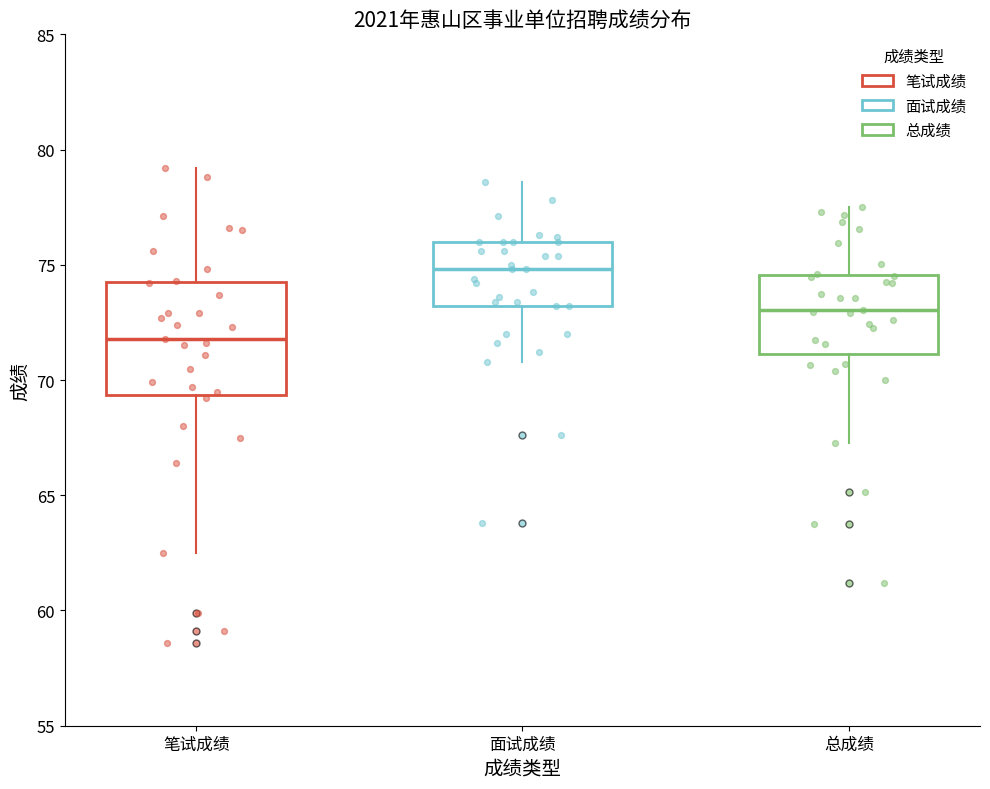

Reading left to right, read every box against the y-axis: the position of its median line, the range the box covers, and the ends of its whiskers. The values are not printed on the chart, so give them approximately, as read against the axis.

笔试成绩: median 72.0, box 69.5 to 74.5, whiskers 62.5 to 79.0
面试成绩: median 75.0, box 73.0 to 76.0, whiskers 71.0 to 78.5
总成绩: median 73.0, box 71.0 to 74.5, whiskers 67.5 to 77.5